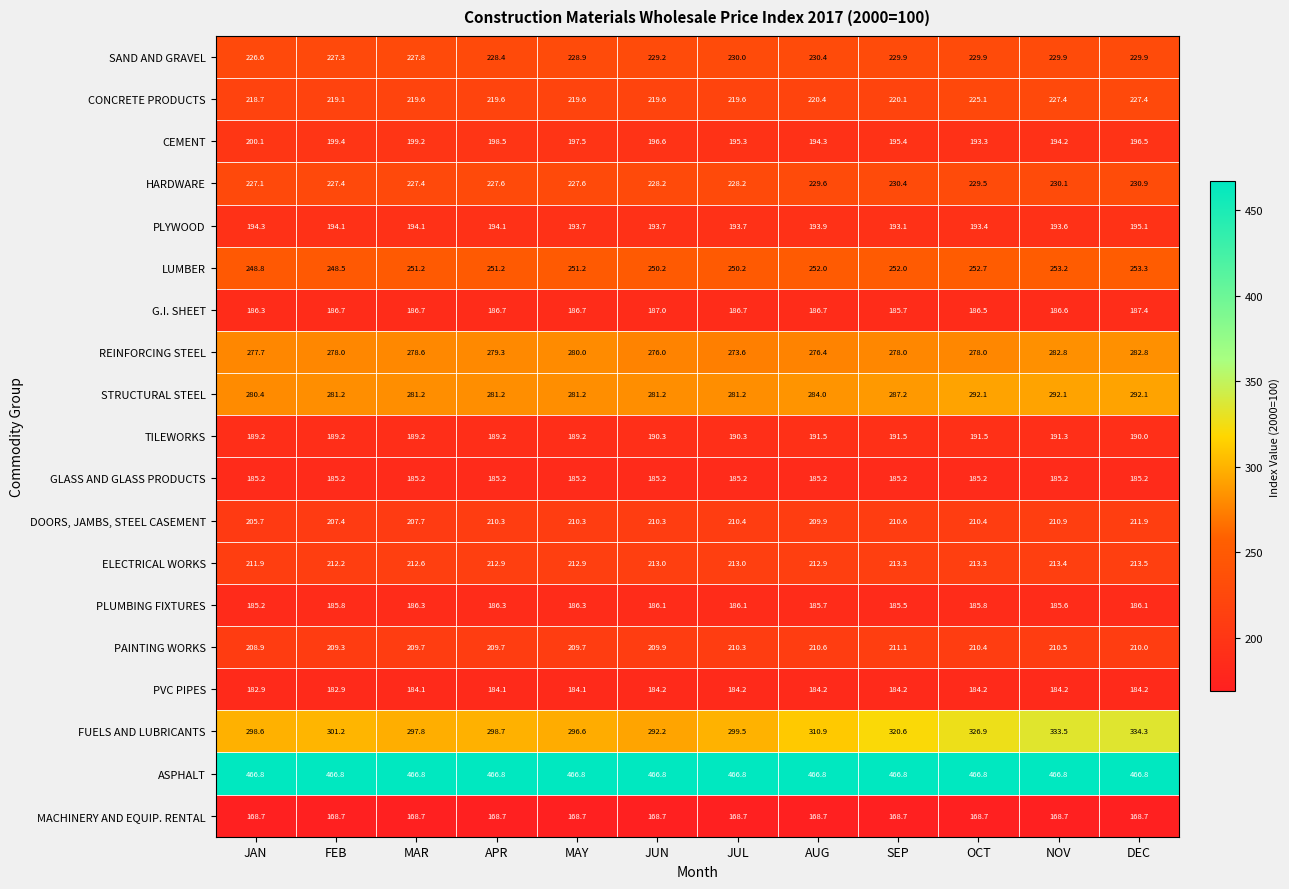

At how many categories does at least one series exceed 241?

12